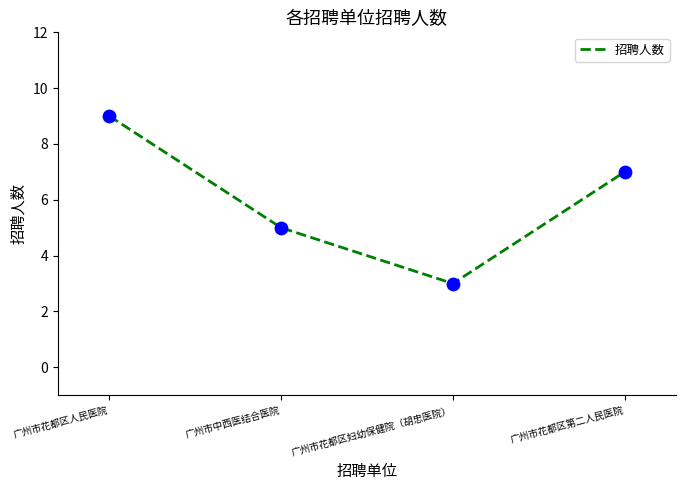

What is the change in value from 广州市花都区人民医院 to 广州市中西医结合医院?

-4